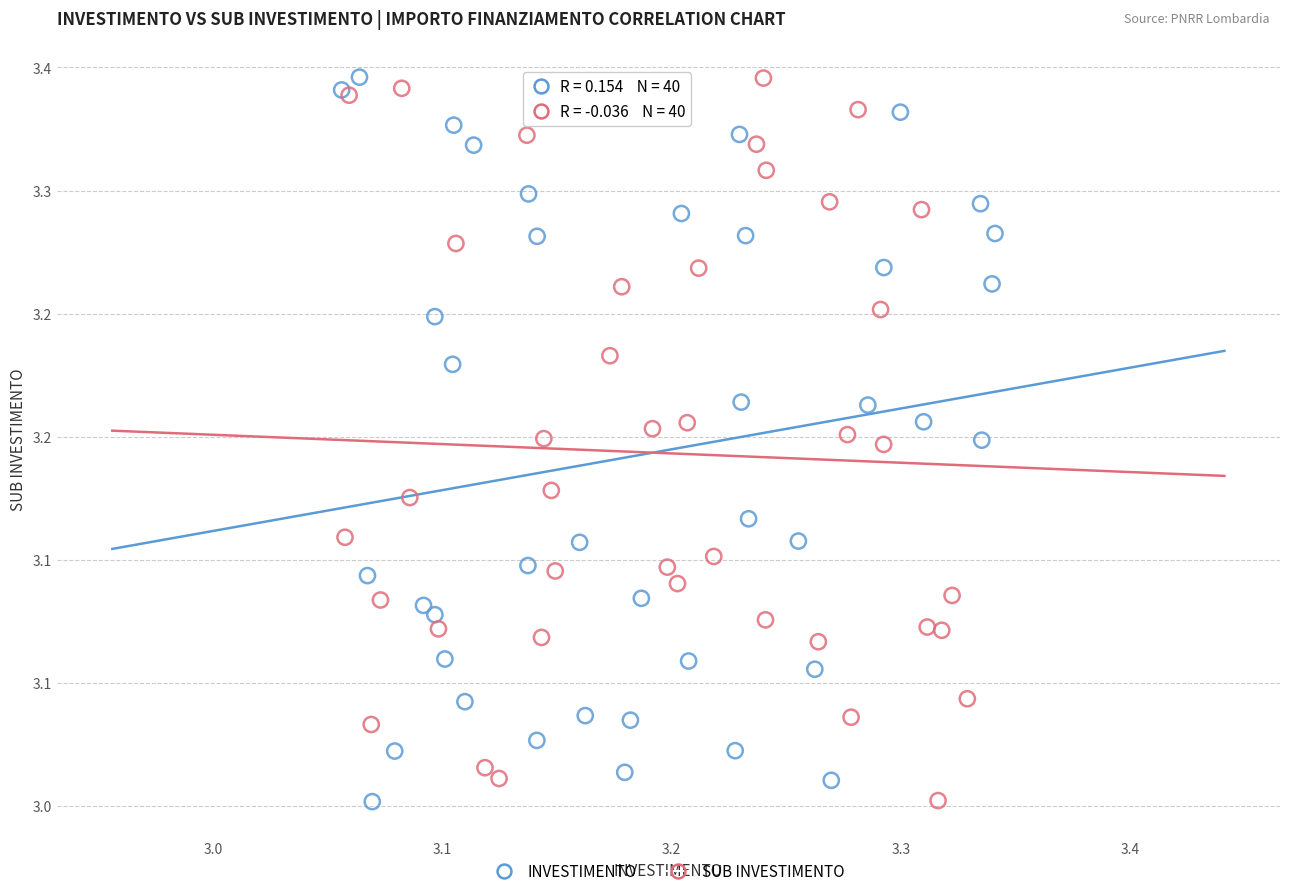

What are all the series names shown in the legend?

INVESTIMENTO, SUB INVESTIMENTO